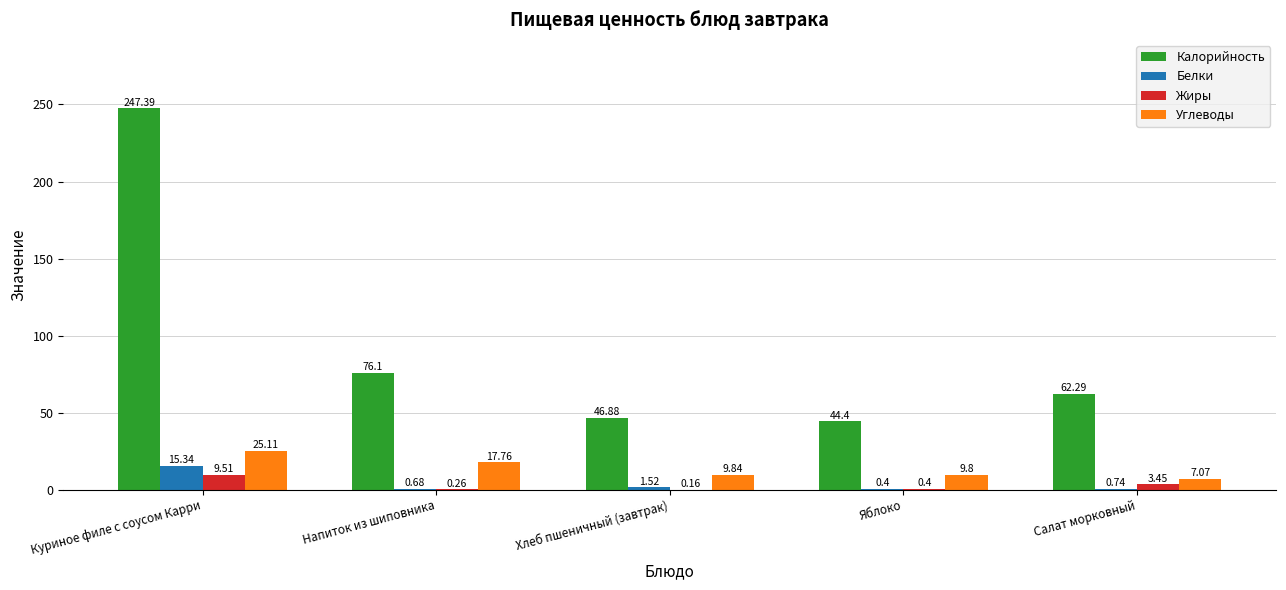

At which label does Калорийность first exceed 62?

Куриное филе с соусом Карри